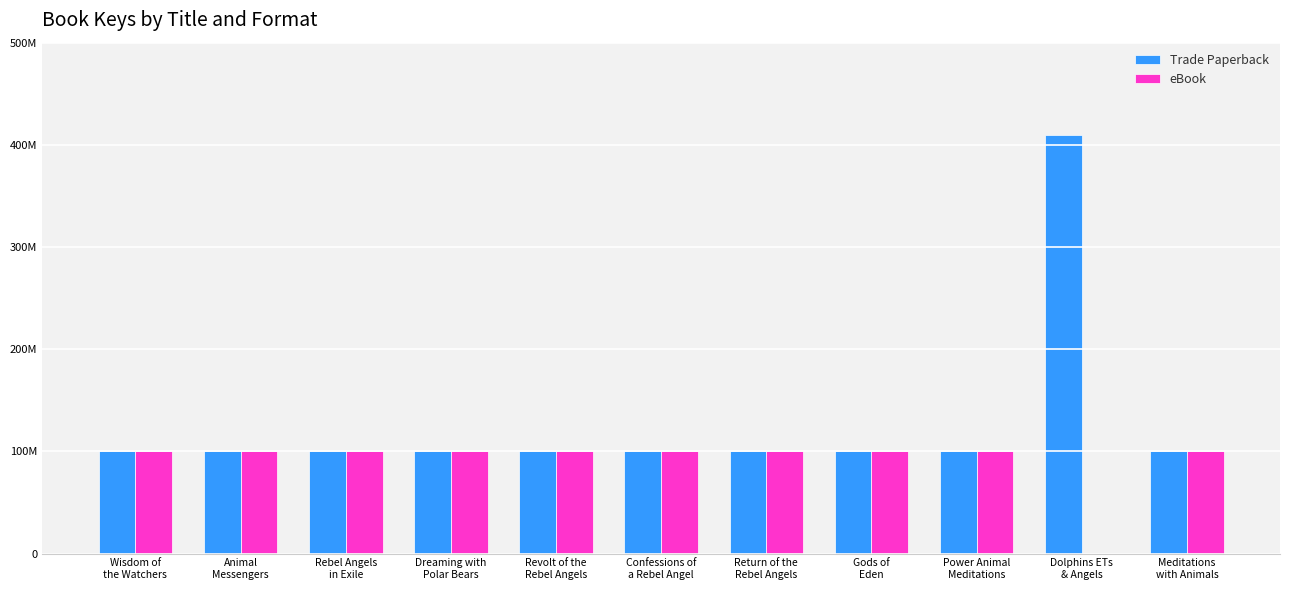

Are the bars grouped side by side (vs. stacked)?

Yes